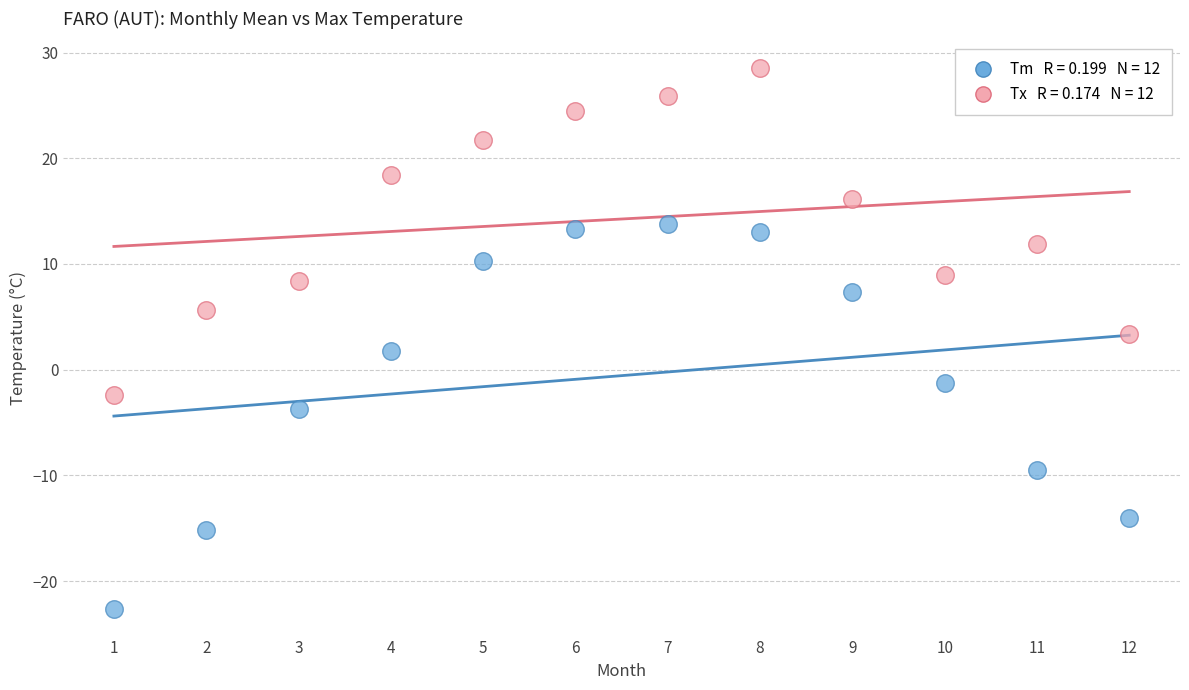

Across all data points, what is the range of Y values (max minus min)?

51.1